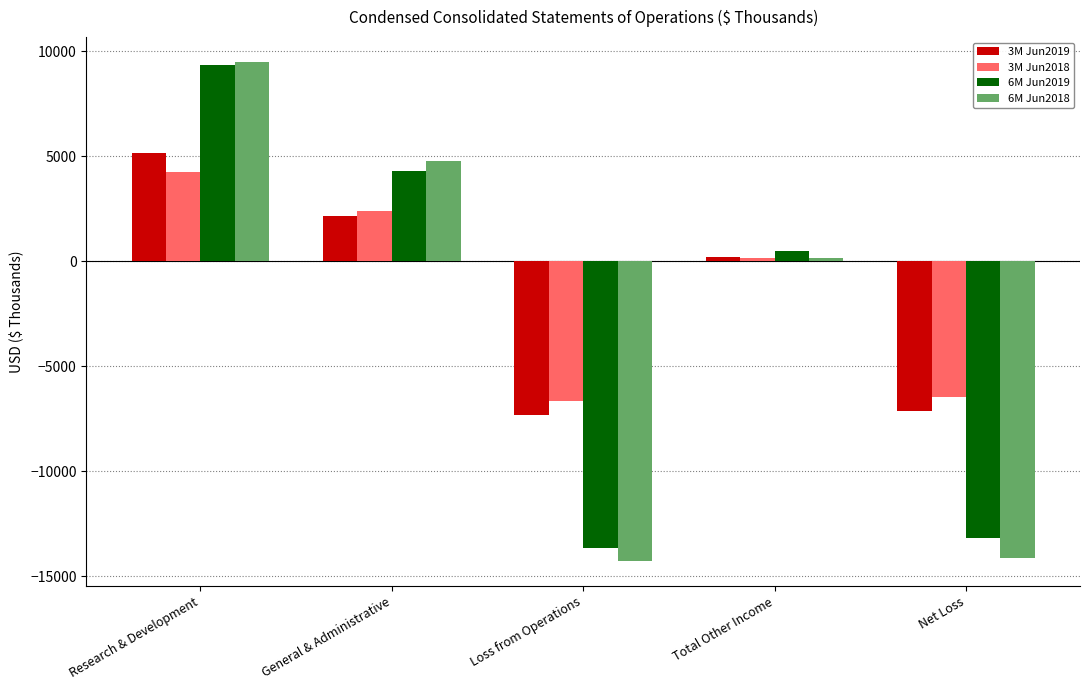

Which series has the largest range (max minus min)?

6M Jun2018